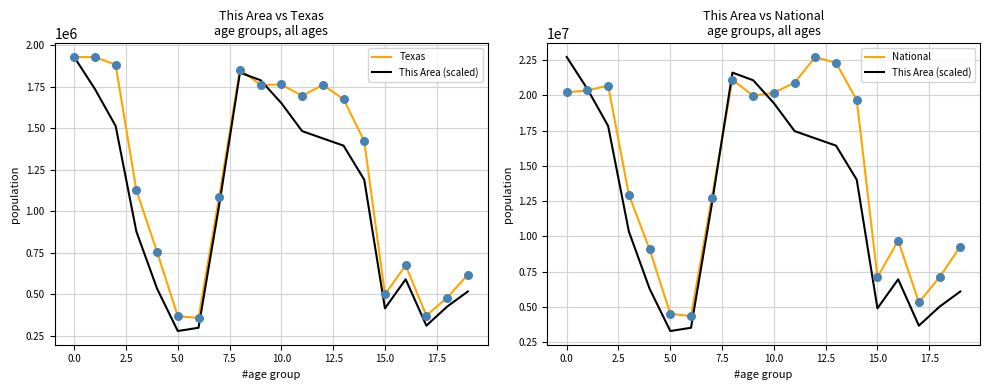

Which series contains the lowest Y value?

Texas